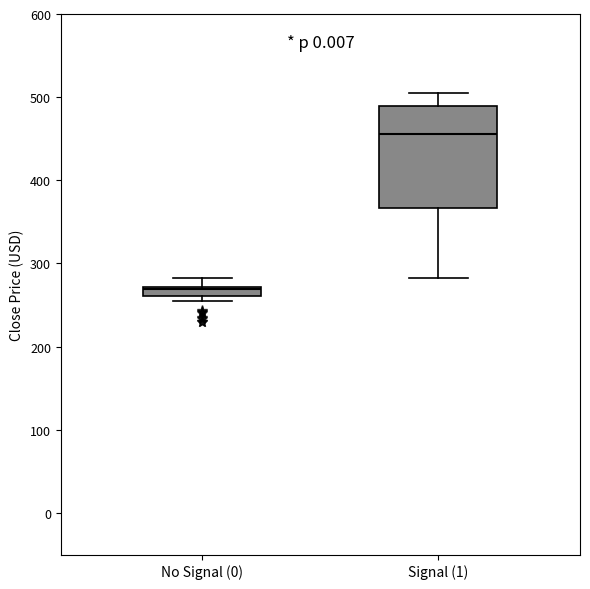

Where does the upper whisker of the box for No Signal (0) end on the y-axis? The values are not printed on the chart, so give them approximately, as read against the axis.

280